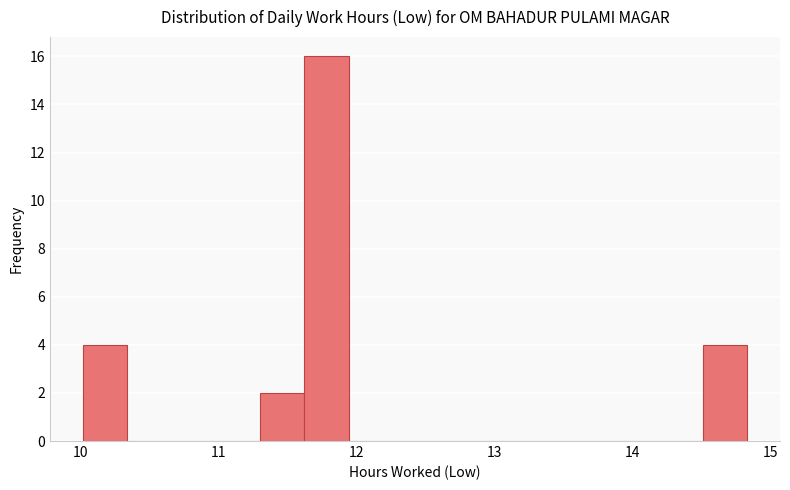

Read against the x-axis, roughly where is the centre of the tallest bar?

11.8